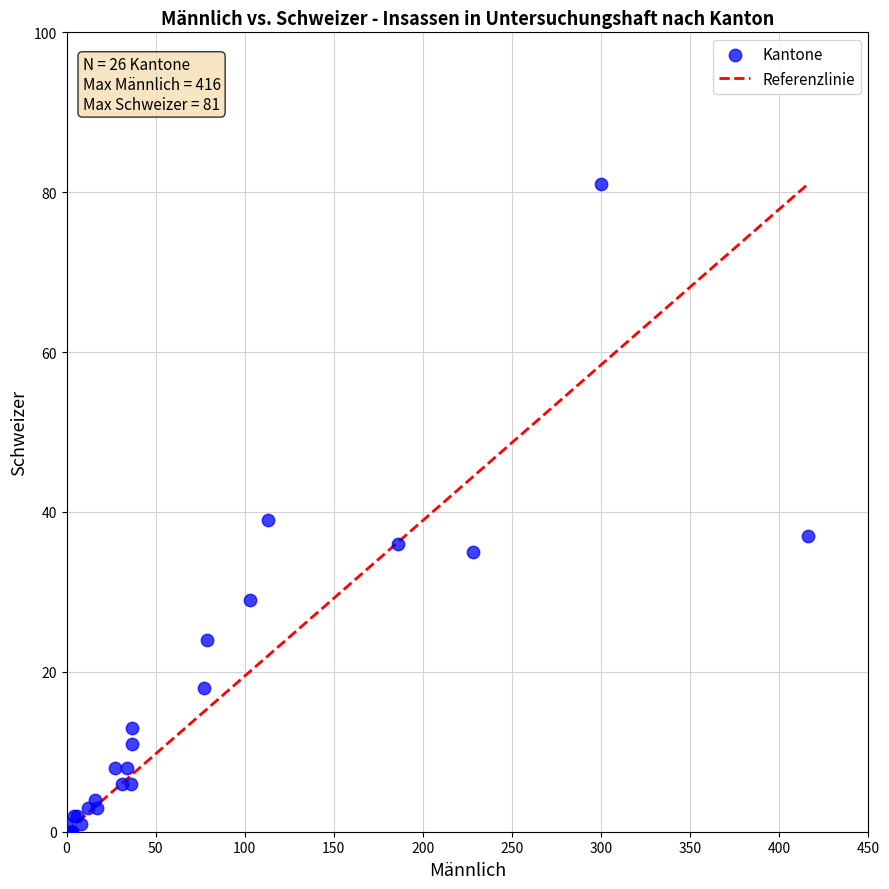

What Y value in the scatter plot is closest to 40?

39